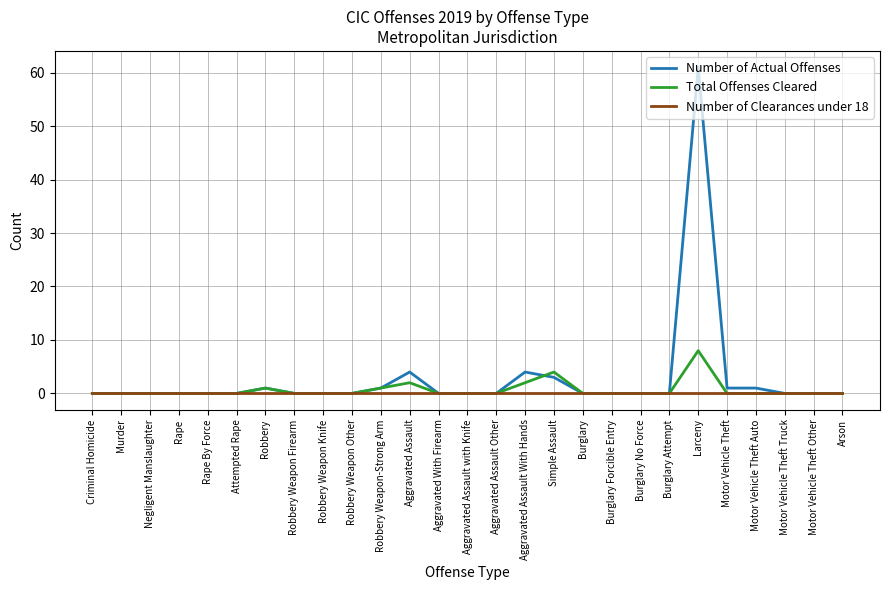

What is the sum of all Number of Actual Offenses values?

76